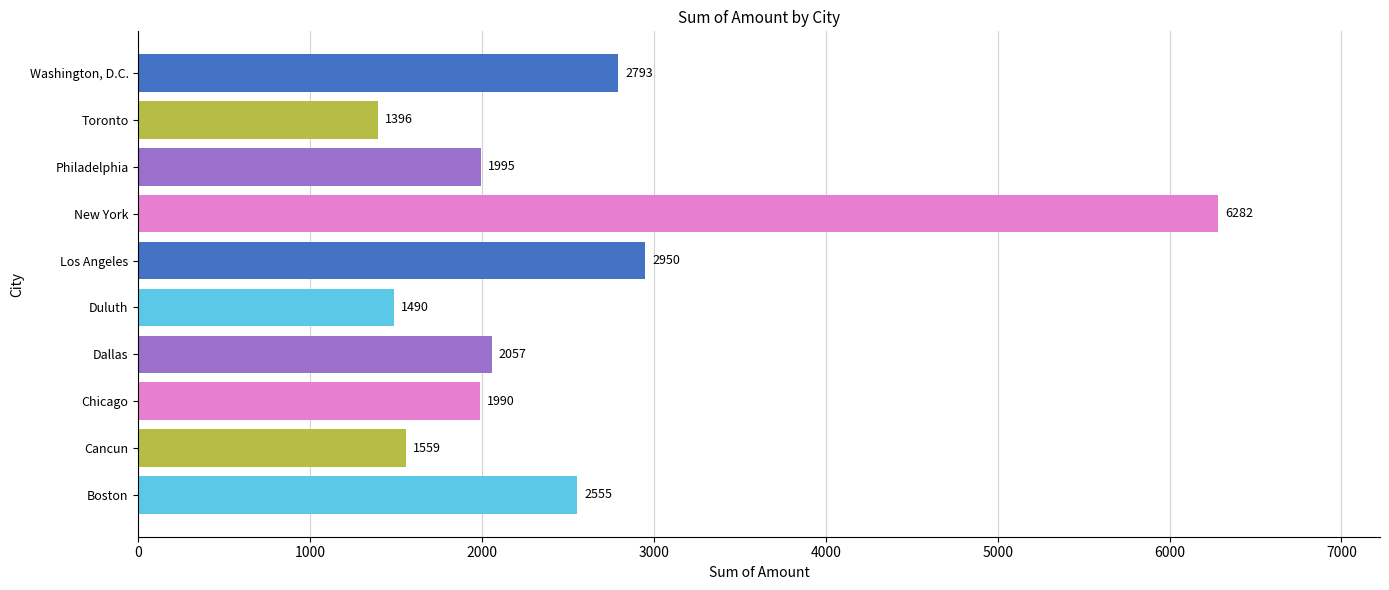

Reading top to bottom, transcribe all the data shown in this chart.

2793	1396	1995	6282	2950	1490	2057	1990	1559	2555